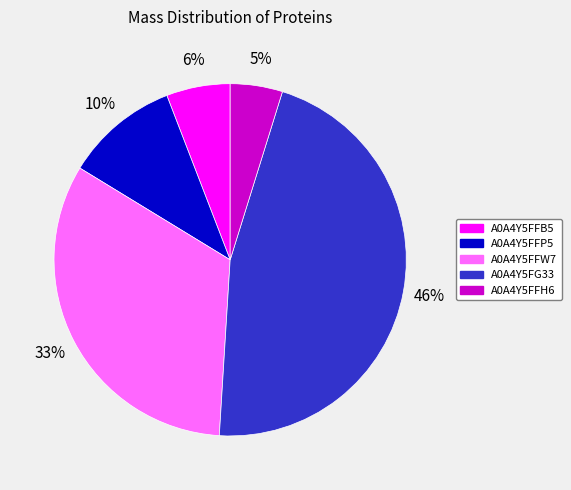

Which category has the biggest portion of the pie?

A0A4Y5FG33